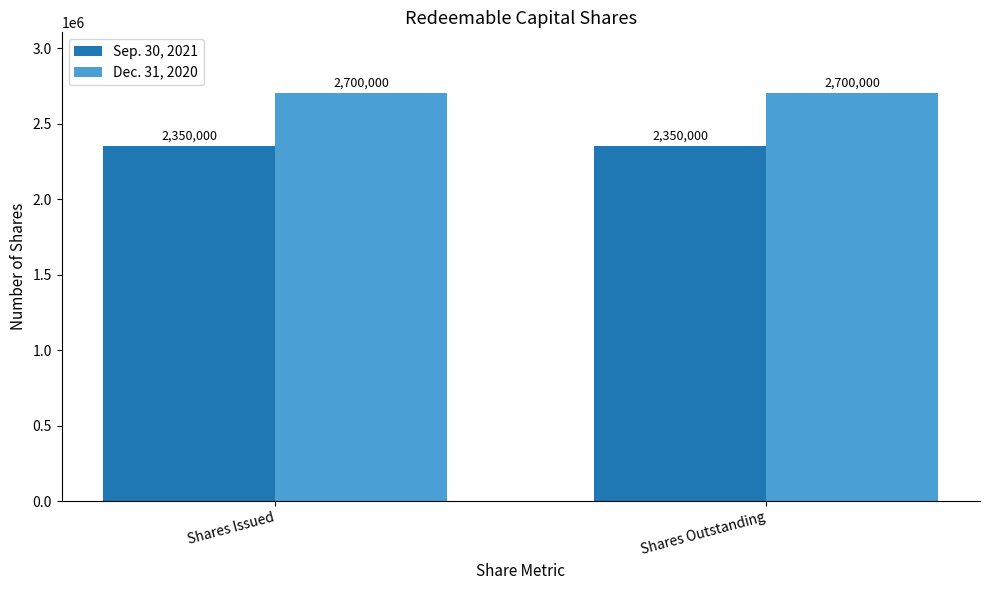

What is the value of the Sep. 30, 2021 bar at the 2nd from the left?

2350000